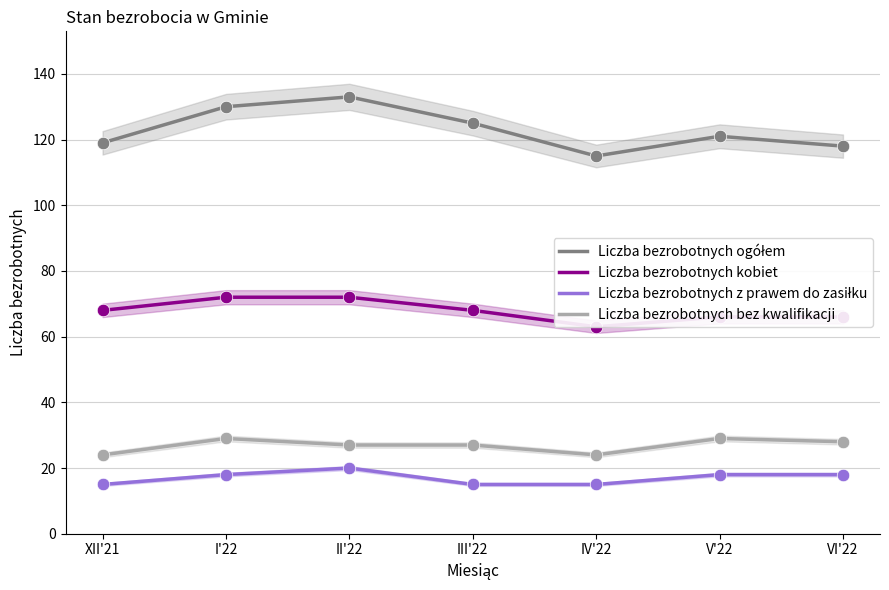

How many distinct data groups are displayed?

4